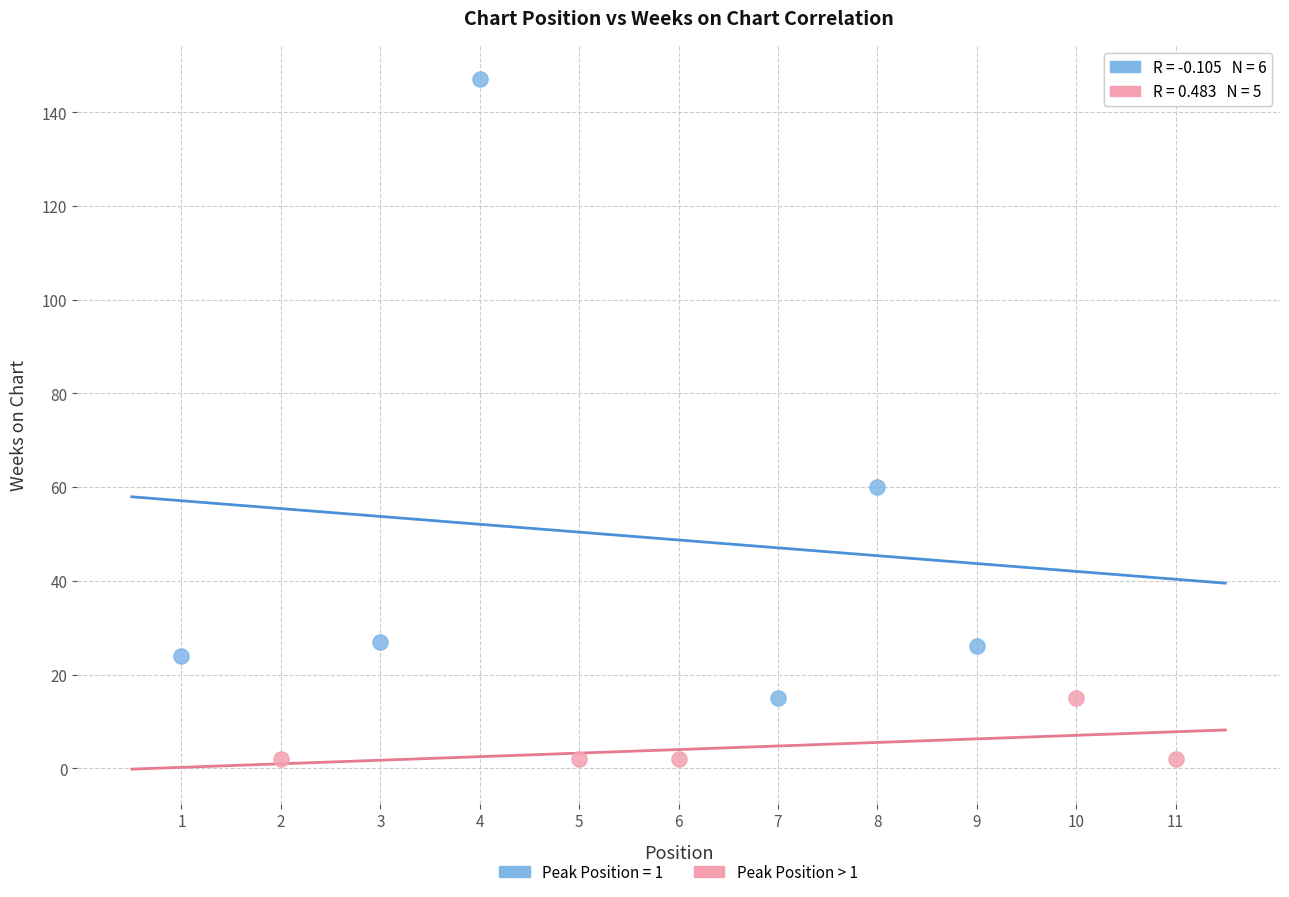

Which series contains the lowest Y value?

Peak Position > 1